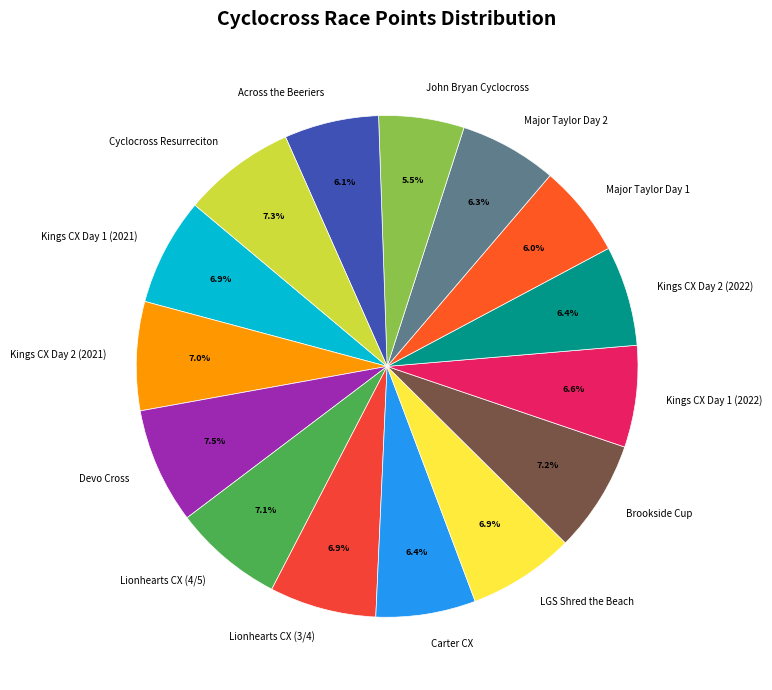

What is the ratio of the value at Lionhearts CX (4/5) to the value at Devo Cross?

0.9